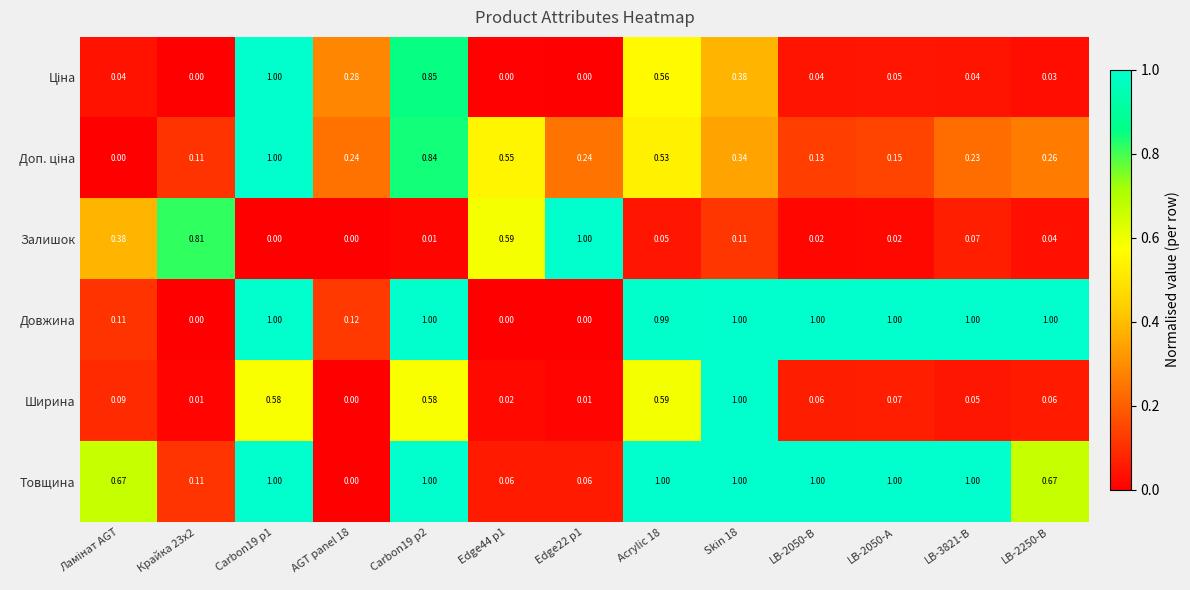

Which series changed the most between Крайка 23x2 and LB-2050-А?

Довжина